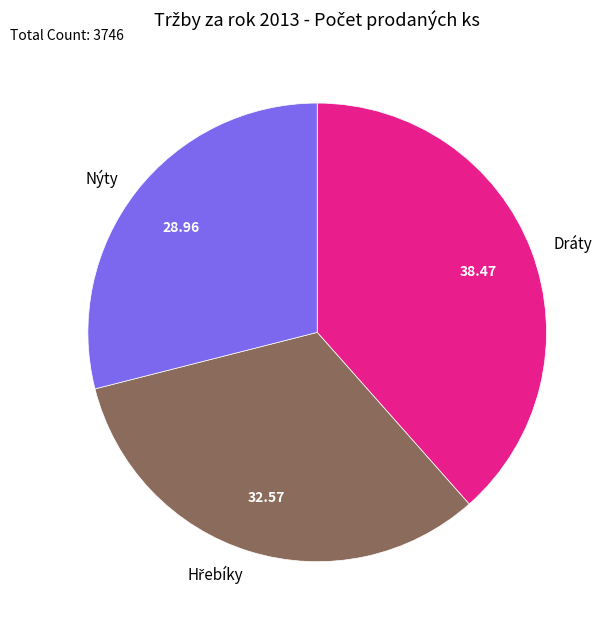

Does any single category account for the majority?

No